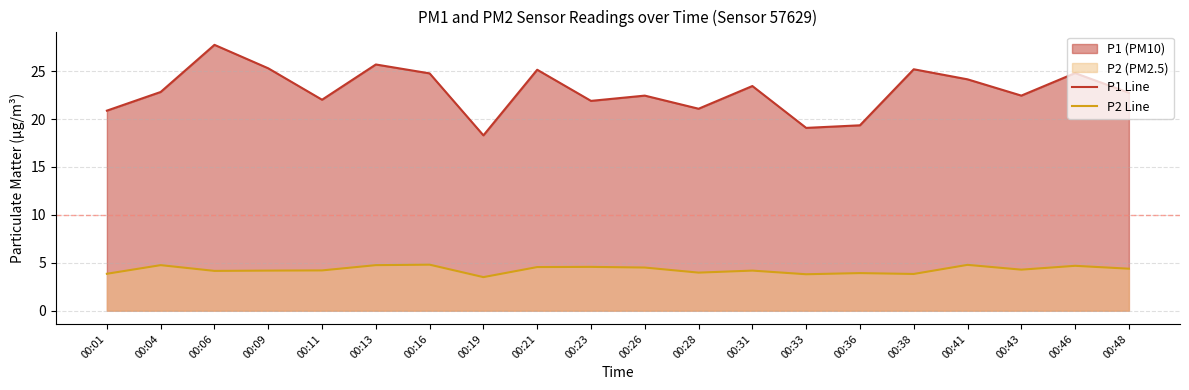

Reading right to left, extract all data points from this chart.

P1 Line: 00:48=22.8	00:46=24.8	00:43=22.4	00:41=24.1	00:38=25.2	00:36=19.4	00:33=19.1	00:31=23.4	00:28=21.1	00:26=22.4	00:23=21.9	00:21=25.1	00:19=18.3	00:16=24.8	00:13=25.7	00:11=22.0	00:09=25.3	00:06=27.8	00:04=22.8	00:01=20.9
P2 Line: 00:48=4.4	00:46=4.7	00:43=4.3	00:41=4.8	00:38=3.8	00:36=3.9	00:33=3.8	00:31=4.2	00:28=4.0	00:26=4.5	00:23=4.6	00:21=4.5	00:19=3.5	00:16=4.8	00:13=4.8	00:11=4.2	00:09=4.2	00:06=4.2	00:04=4.8	00:01=3.9